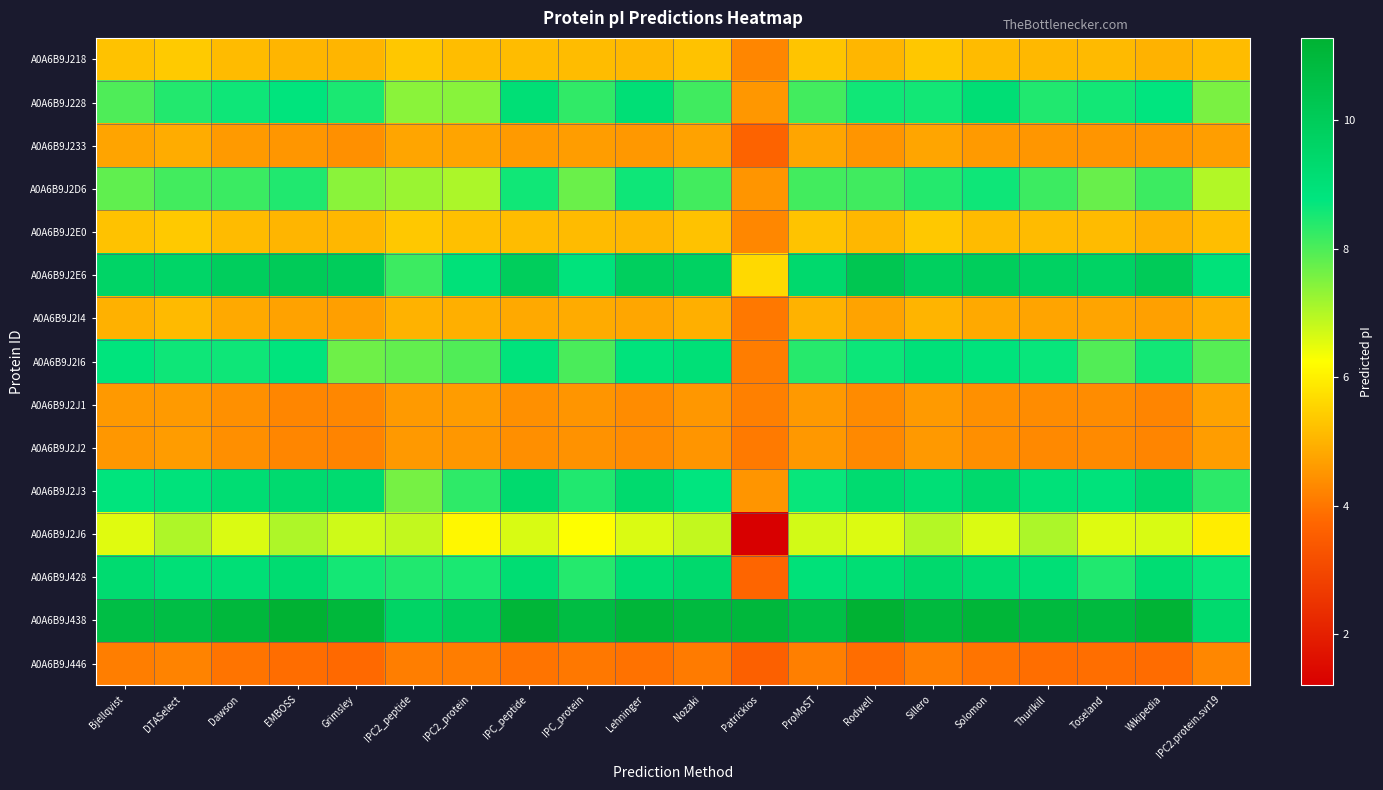

Which series has the largest total across all categories?

A0A6B9J438